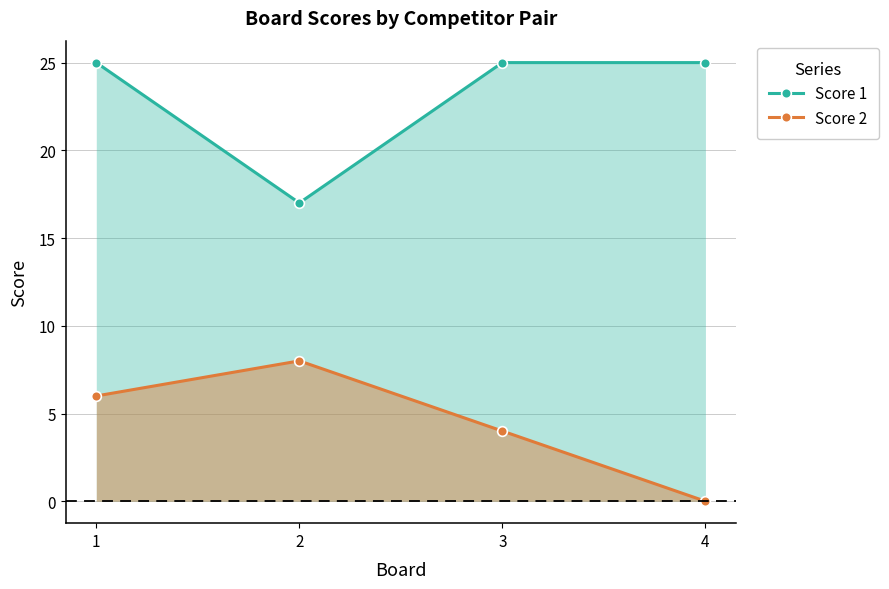

What is the spread (max minus min) of values at 4?

25